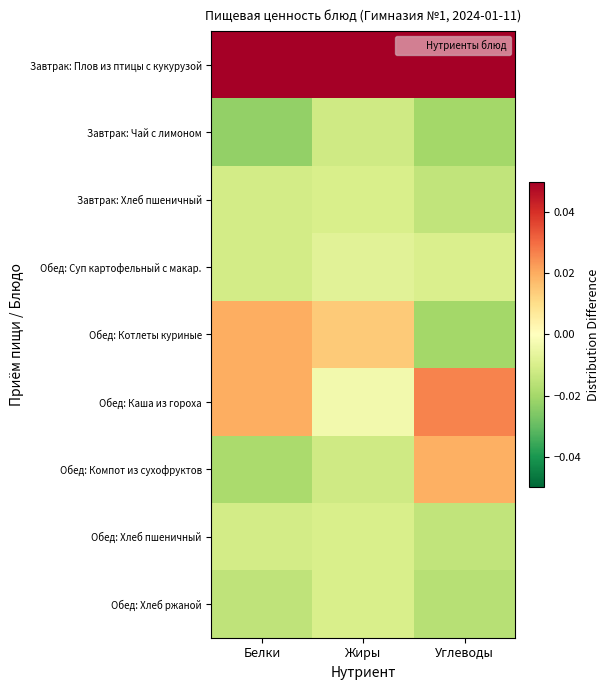

At which category is the sum across all series the highest?

Белки